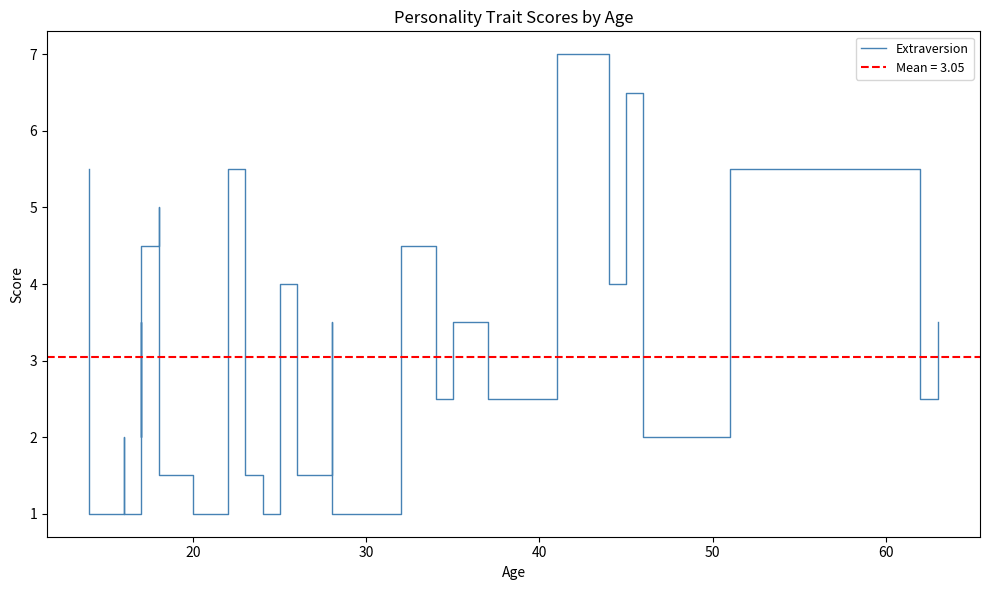

What is the difference between the second highest and minimum values?

5.5